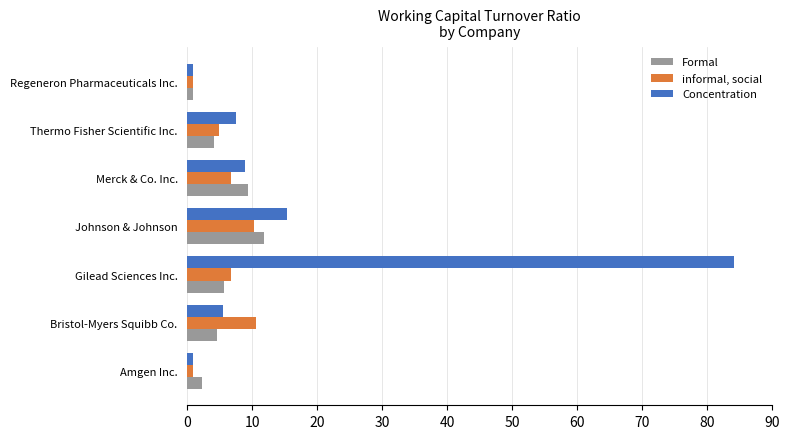

Which series has the widest spread of values?

Concentration